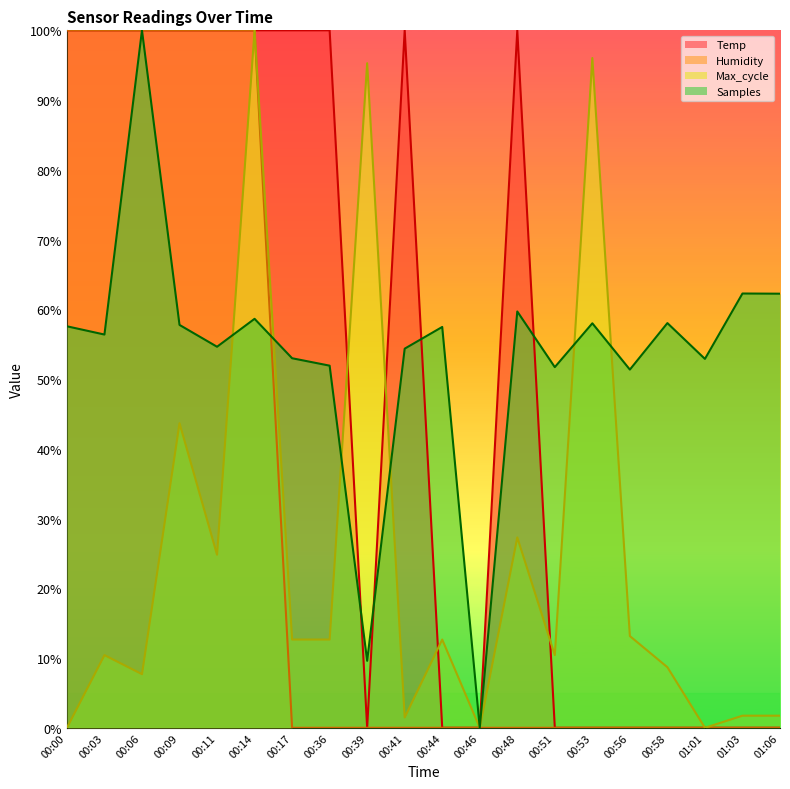

Which series has the largest total across all categories?

Samples